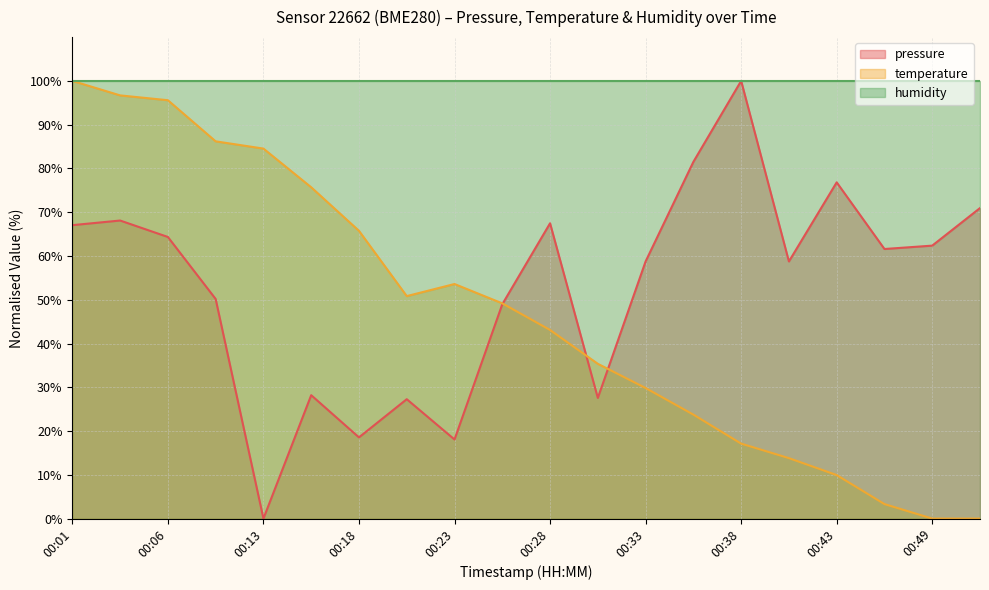

How many values in the pressure series are below 61?

10